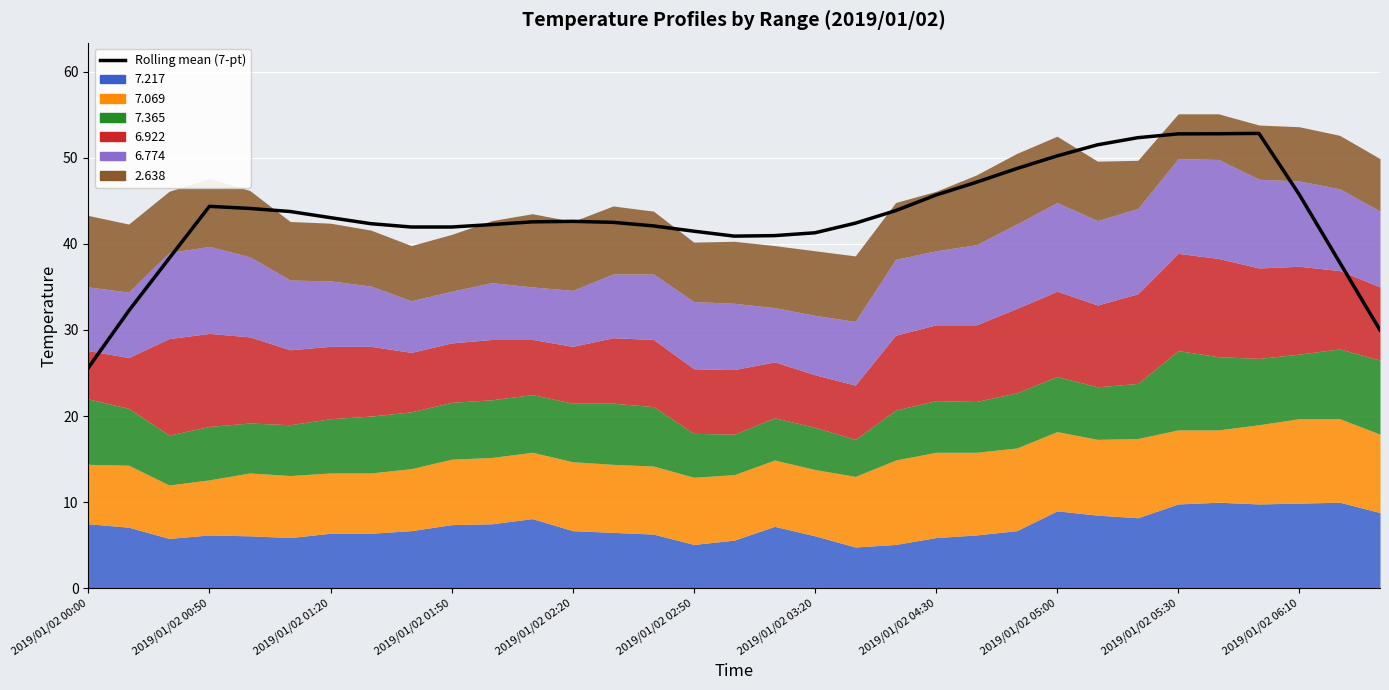

Reading left to right, transcribe all the data shown in this chart.

25.6	32.2	38.3	44.4	44.1	43.8	43.0	42.3	42.0	42.0	42.2	42.6	42.6	42.5	42.1	41.5	40.9	41.0	41.3	42.4	43.9	45.7	47.2	48.7	50.2	51.5	52.3	52.8	52.8	52.8	45.7	37.9	30.0